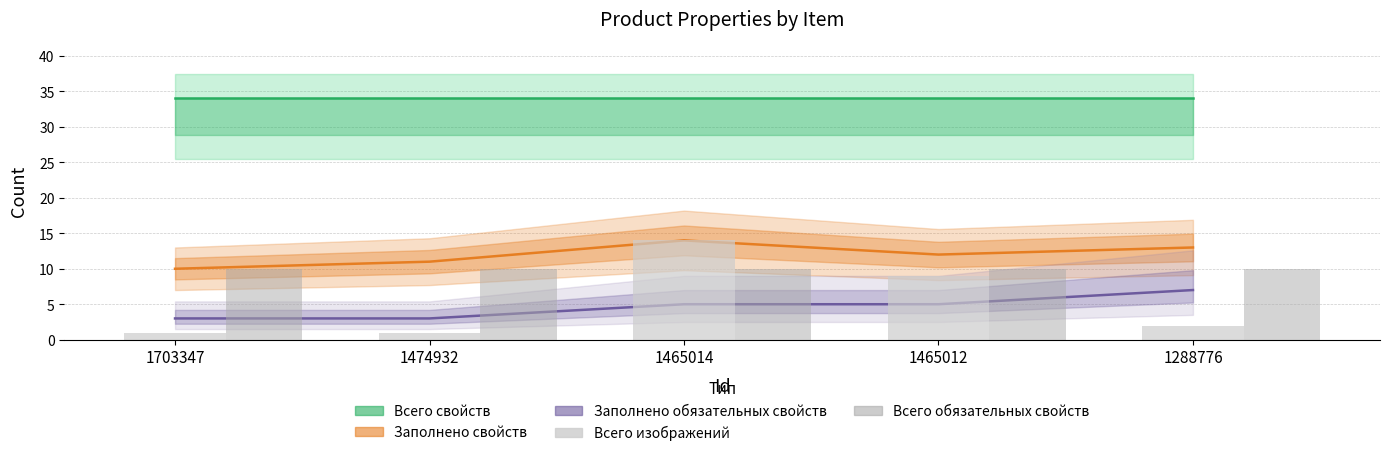

At which label does Всего свойств reach its minimum?

1703347